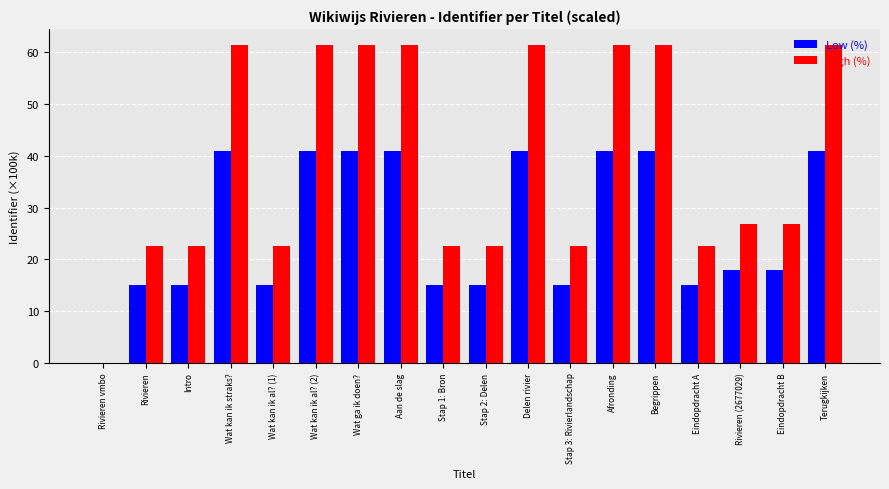

What is the sum of the High (%) values at Rivieren vmbo and Rivieren?

22.5